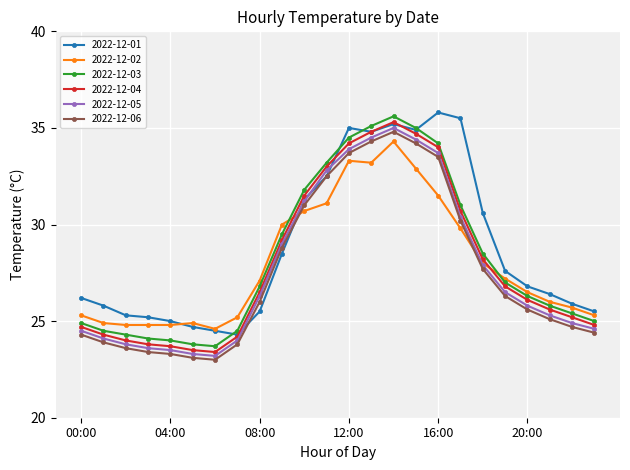

How many lines are shown in the chart?

6